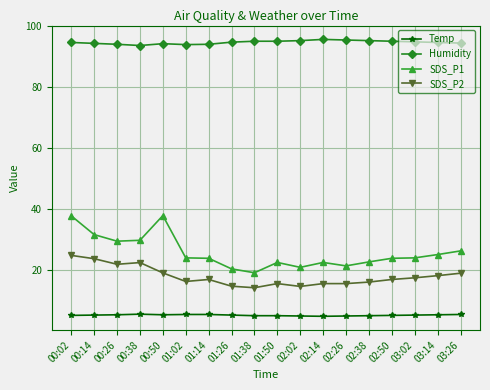

How many series are shown in this chart?

4